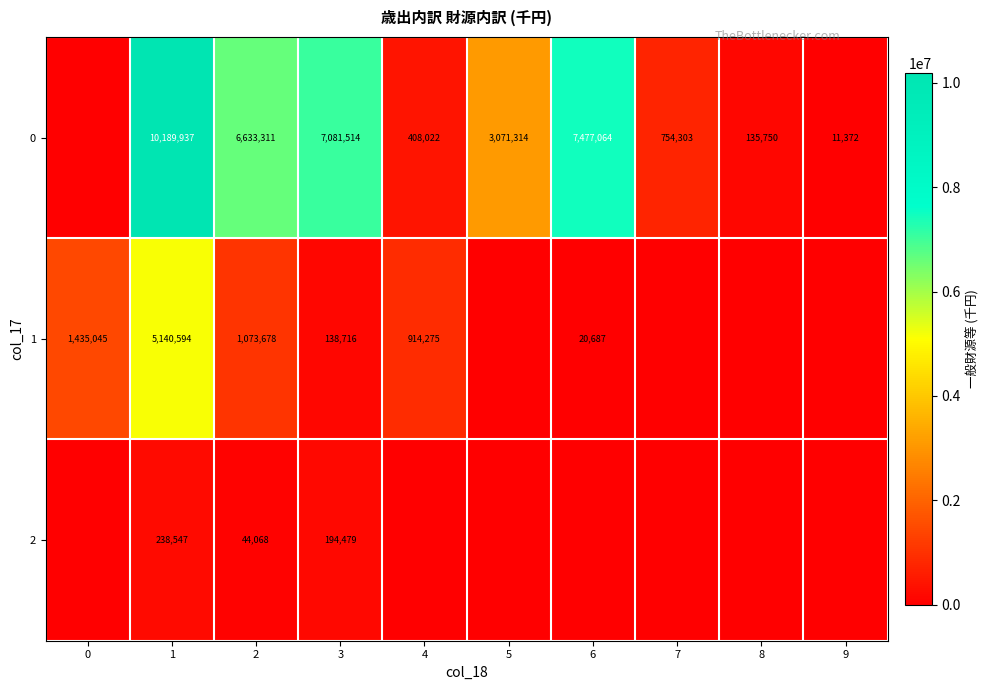

Between 5 and 0, which is larger?

5